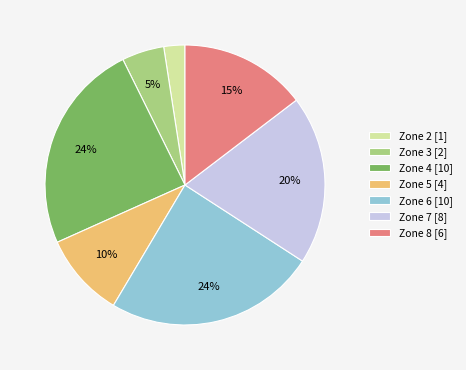

To the nearest percent, what is the average slice percentage?

14%